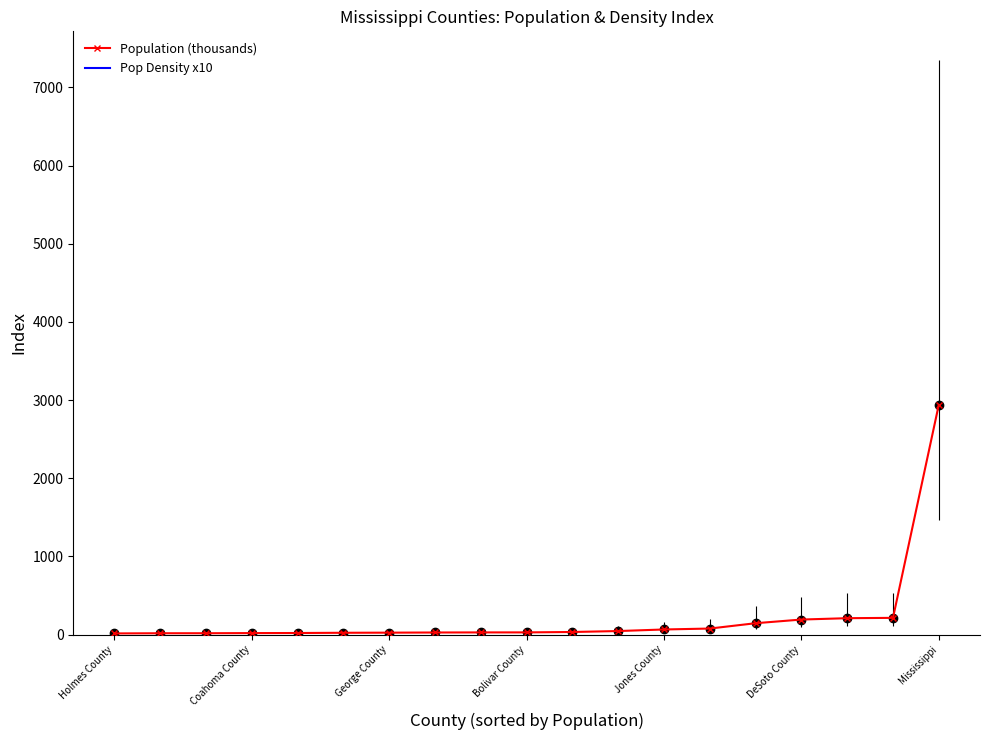

At how many categories does at least one series exceed 630?

2